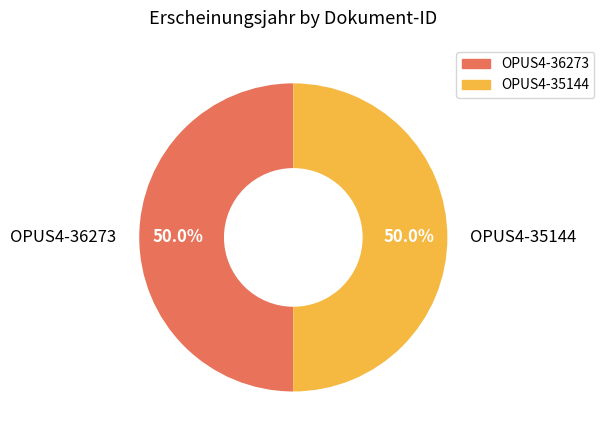

What is the ratio of the value at OPUS4-36273 to the value at OPUS4-35144?

1.0